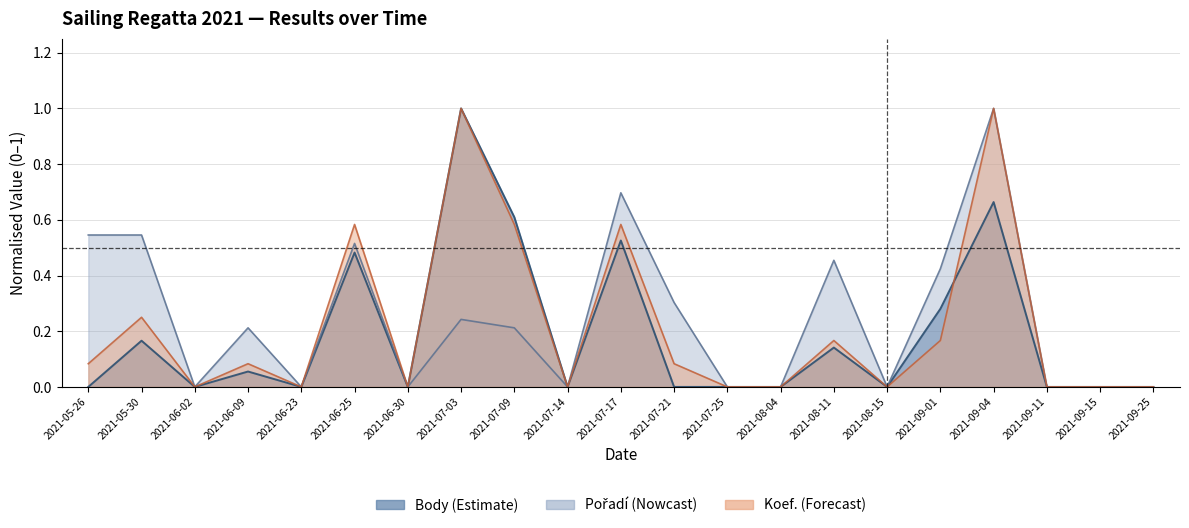

How many series are shown in this chart?

3